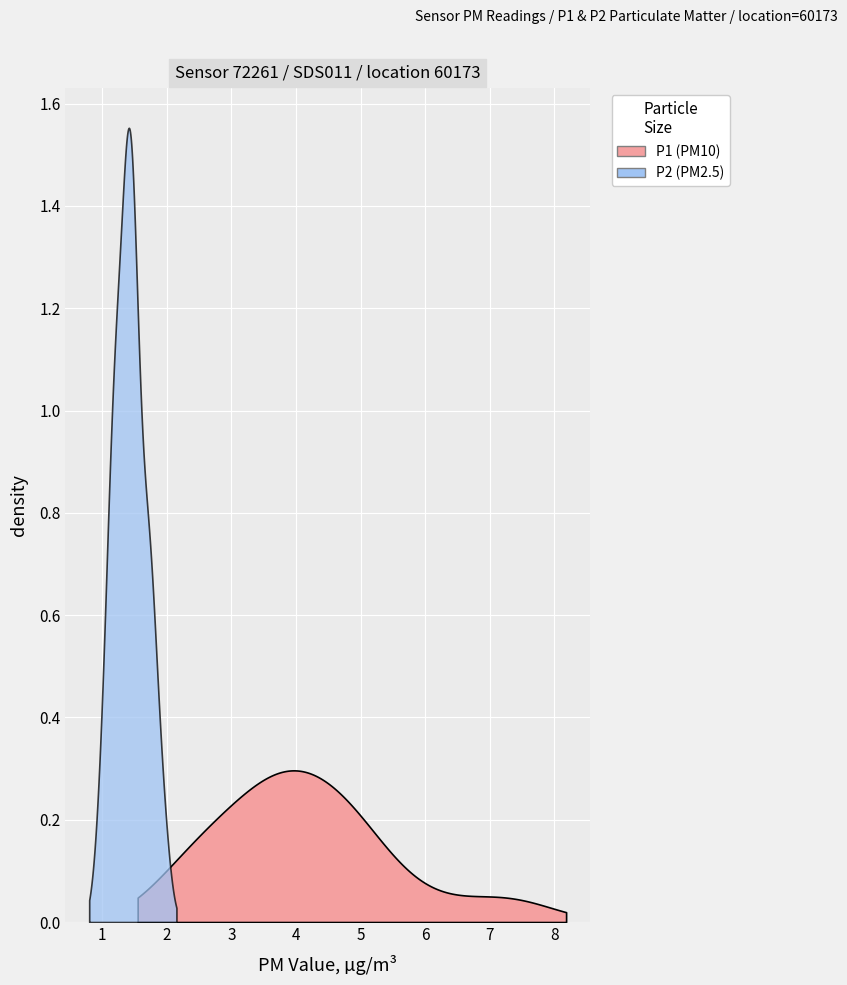

Reading right to left, what are all the values shown in this chart?

P1: 39=3.4	38=4.8	37=2.4	36=3.0	35=4.6	34=4.4	33=5.0	32=4.6	31=4.0	30=4.9	29=6.2	28=4.2	27=7.0	26=4.0	25=3.3	24=5.0	23=4.2	22=5.3	21=5.1	20=4.0	19=2.8	18=4.9	17=3.6	16=3.9	15=4.3	14=3.8	13=7.7	12=3.6	11=7.2	10=3.6	9=3.2	8=3.0	7=2.3	6=5.8	5=3.5	4=4.2	3=2.4	2=2.9	1=2.4	0=2.0
P2: 39=1.4	38=1.4	37=1.2	36=1.4	35=1.4	34=1.7	33=1.4	32=1.9	31=1.7	30=1.9	29=1.8	28=1.5	27=1.7	26=1.7	25=1.3	24=1.4	23=1.2	22=1.5	21=1.6	20=1.5	19=1.2	18=1.5	17=1.3	16=1.4	15=1.6	14=1.5	13=1.8	12=1.0	11=1.8	10=1.4	9=1.1	8=1.2	7=1.1	6=1.4	5=1.1	4=1.4	3=1.4	2=1.2	1=1.2	0=1.0